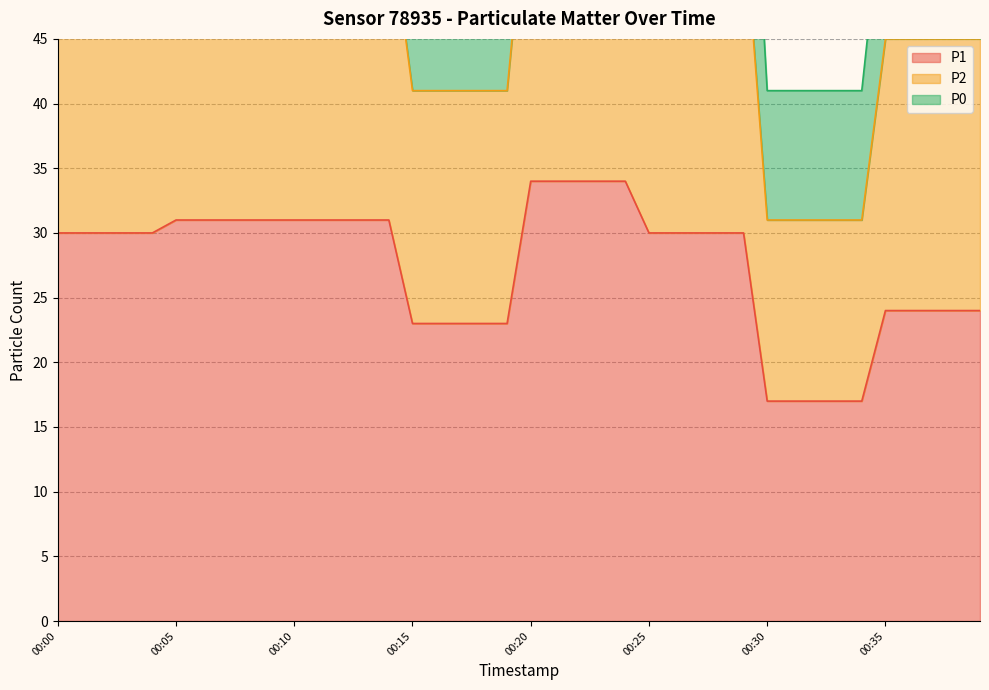

The P2 series shows 41 at 00:19. True or false?

True